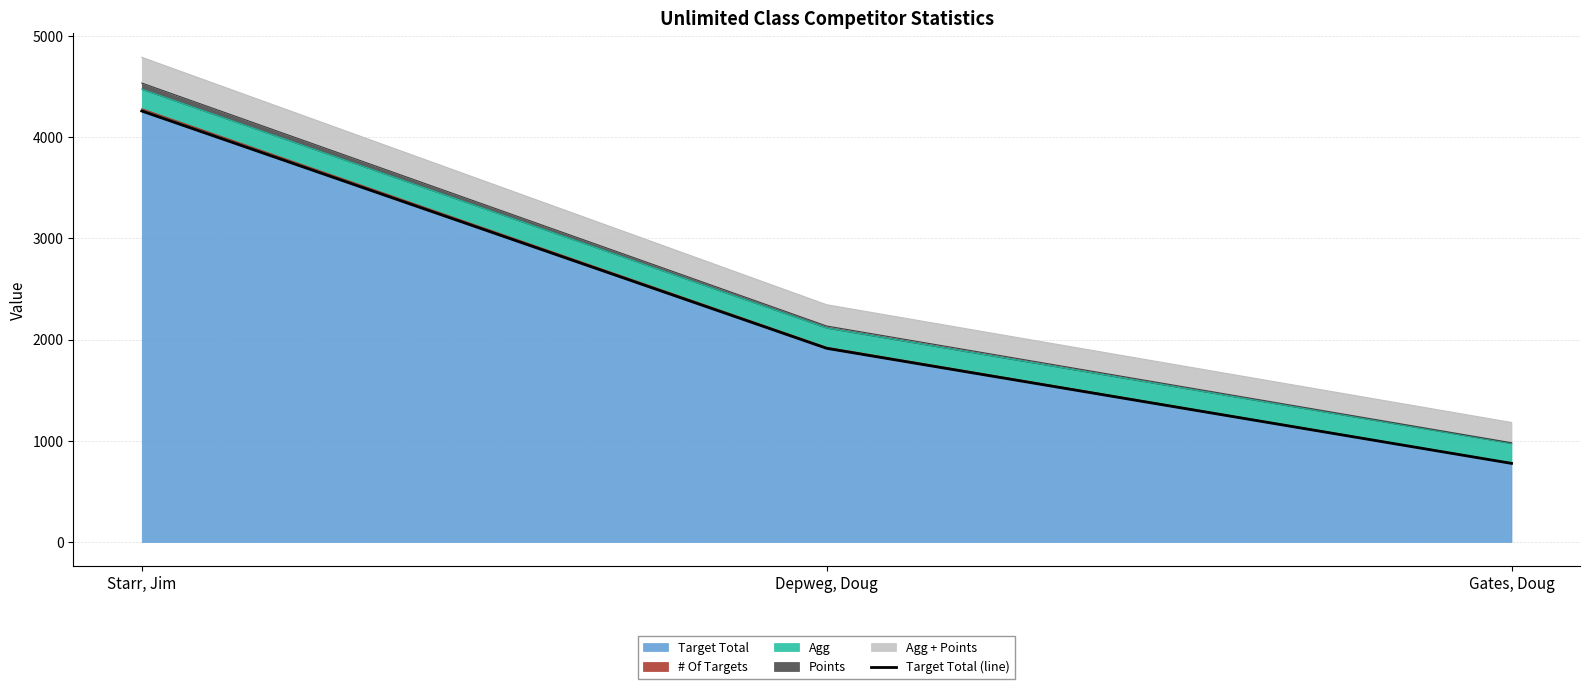

Approximately how many times larger is the value at Depweg, Doug compared to Gates, Doug?

2.5